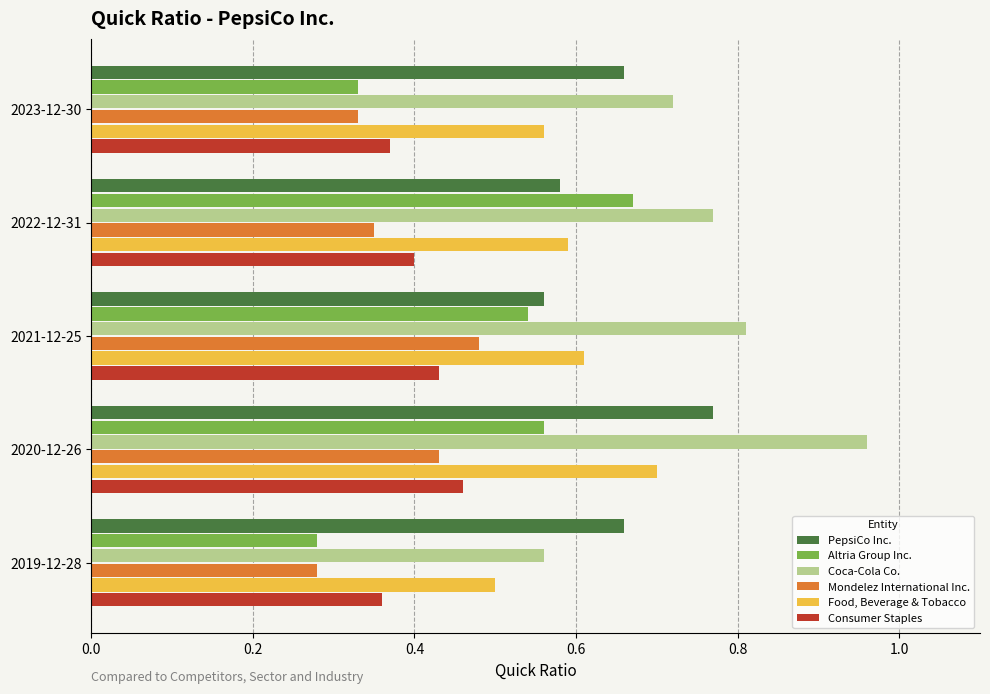

The value of PepsiCo Inc. at 2021-12-25 is 0.6. True or false?

True